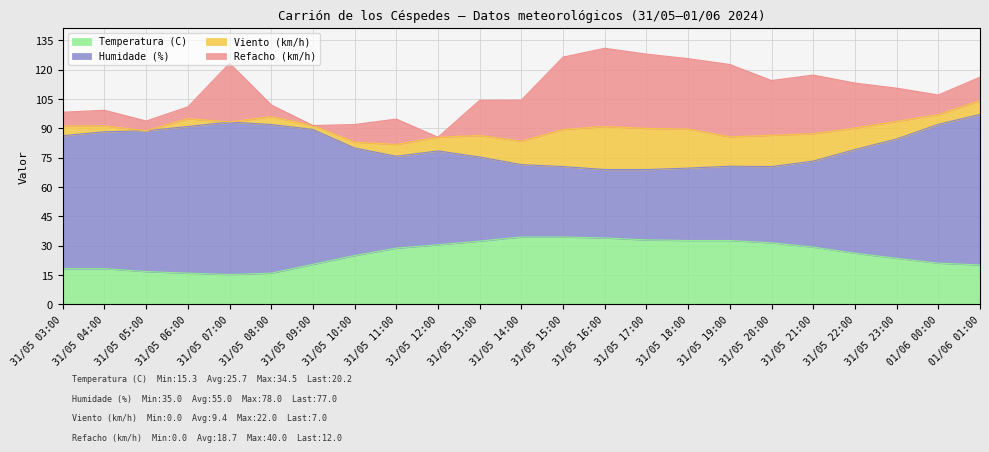

How many data points in Temperatura (C) are less than 26?

11